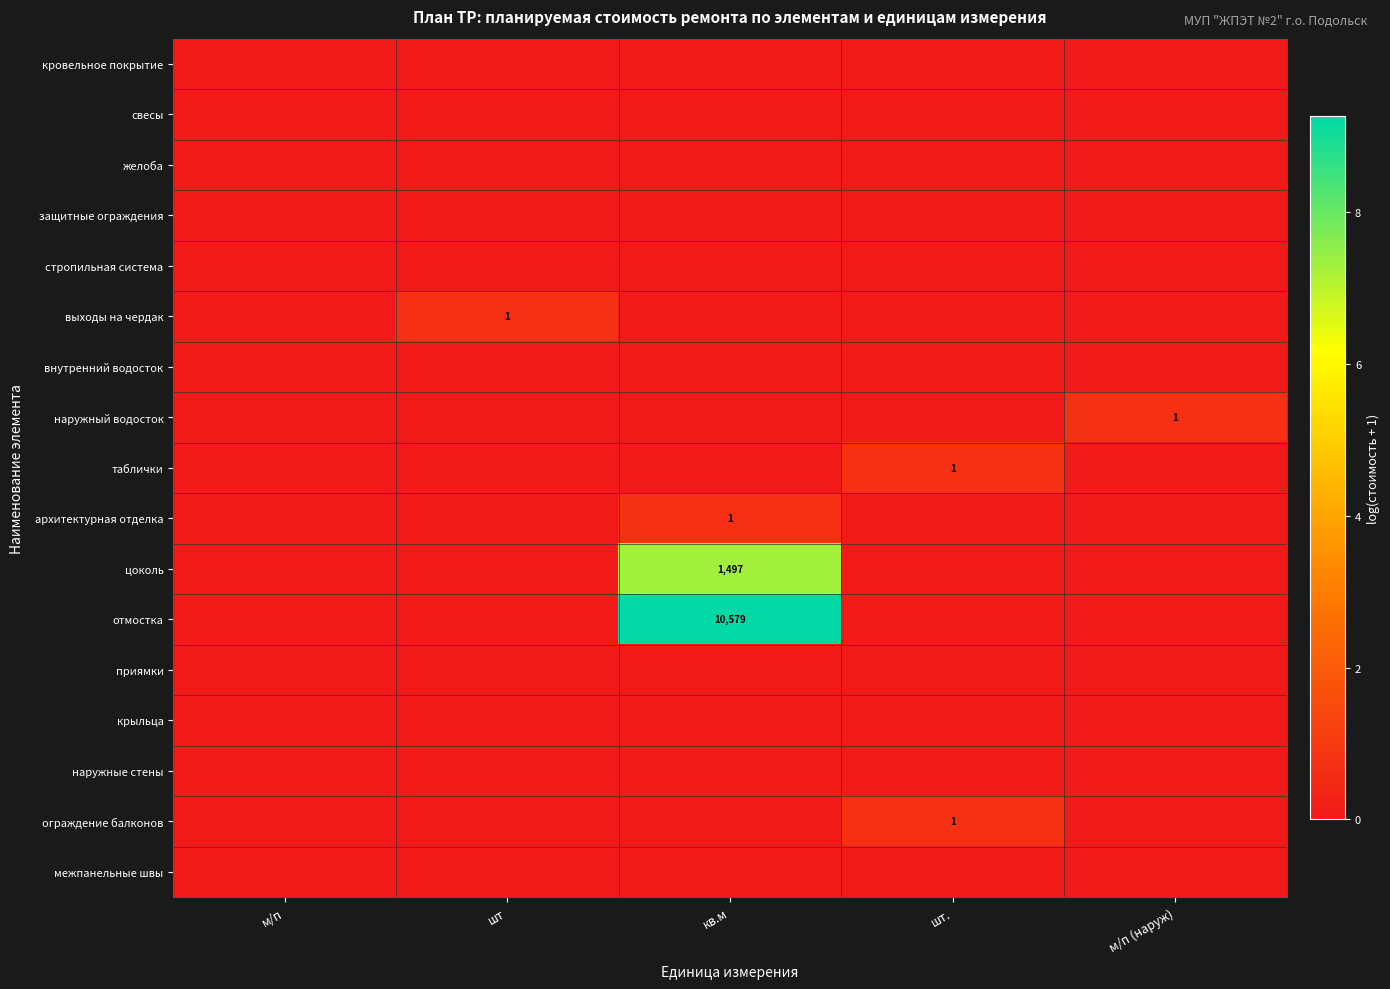

What is the maximum value shown in the chart?

9.3